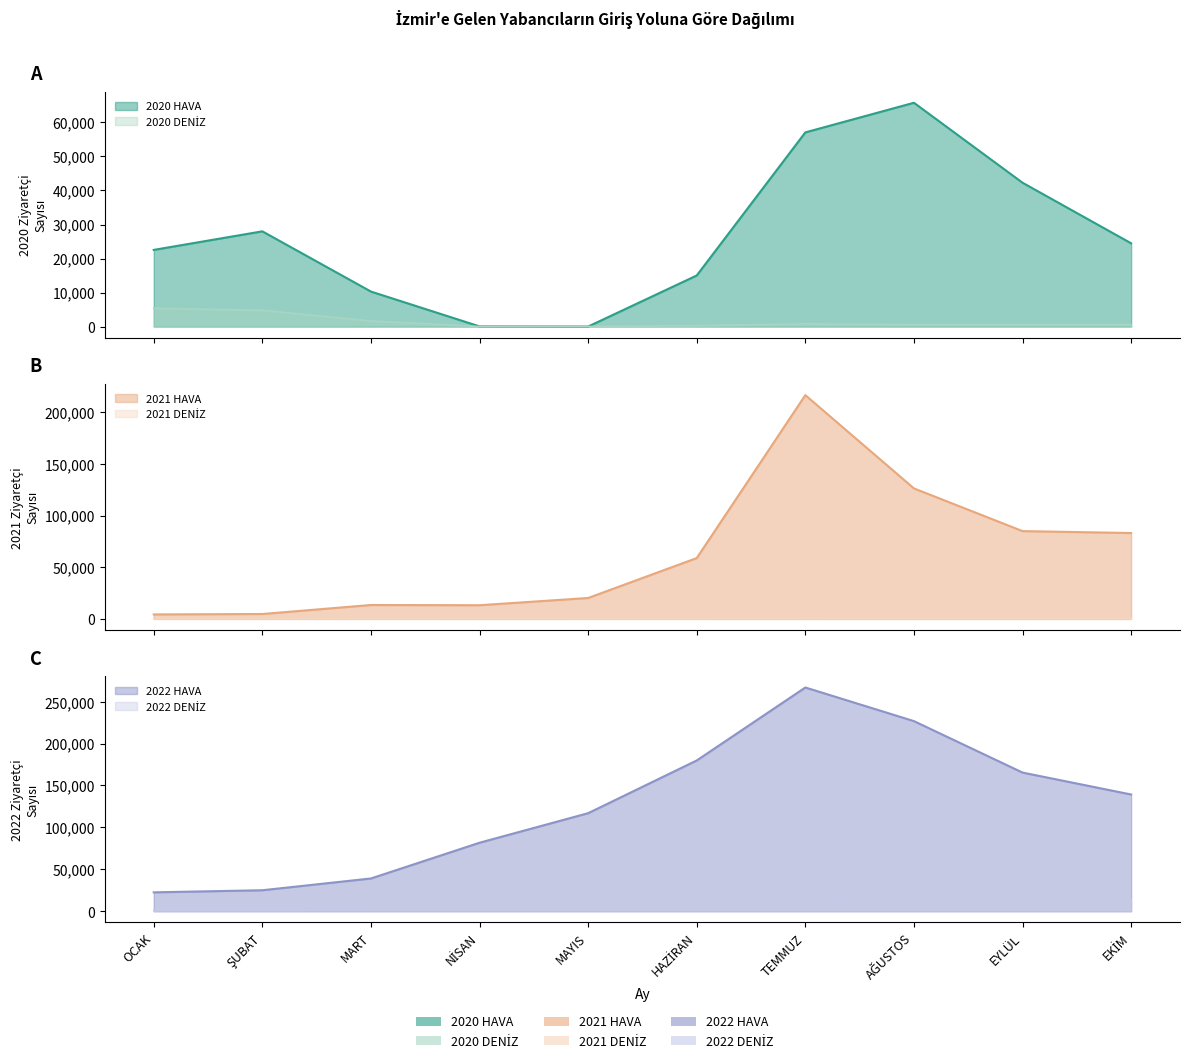

List the labels in order of 2021 DENİZ value, largest first.

TEMMUZ, EKİM, AĞUSTOS, EYLÜL, NİSAN, MAYIS, HAZİRAN, MART, OCAK, ŞUBAT